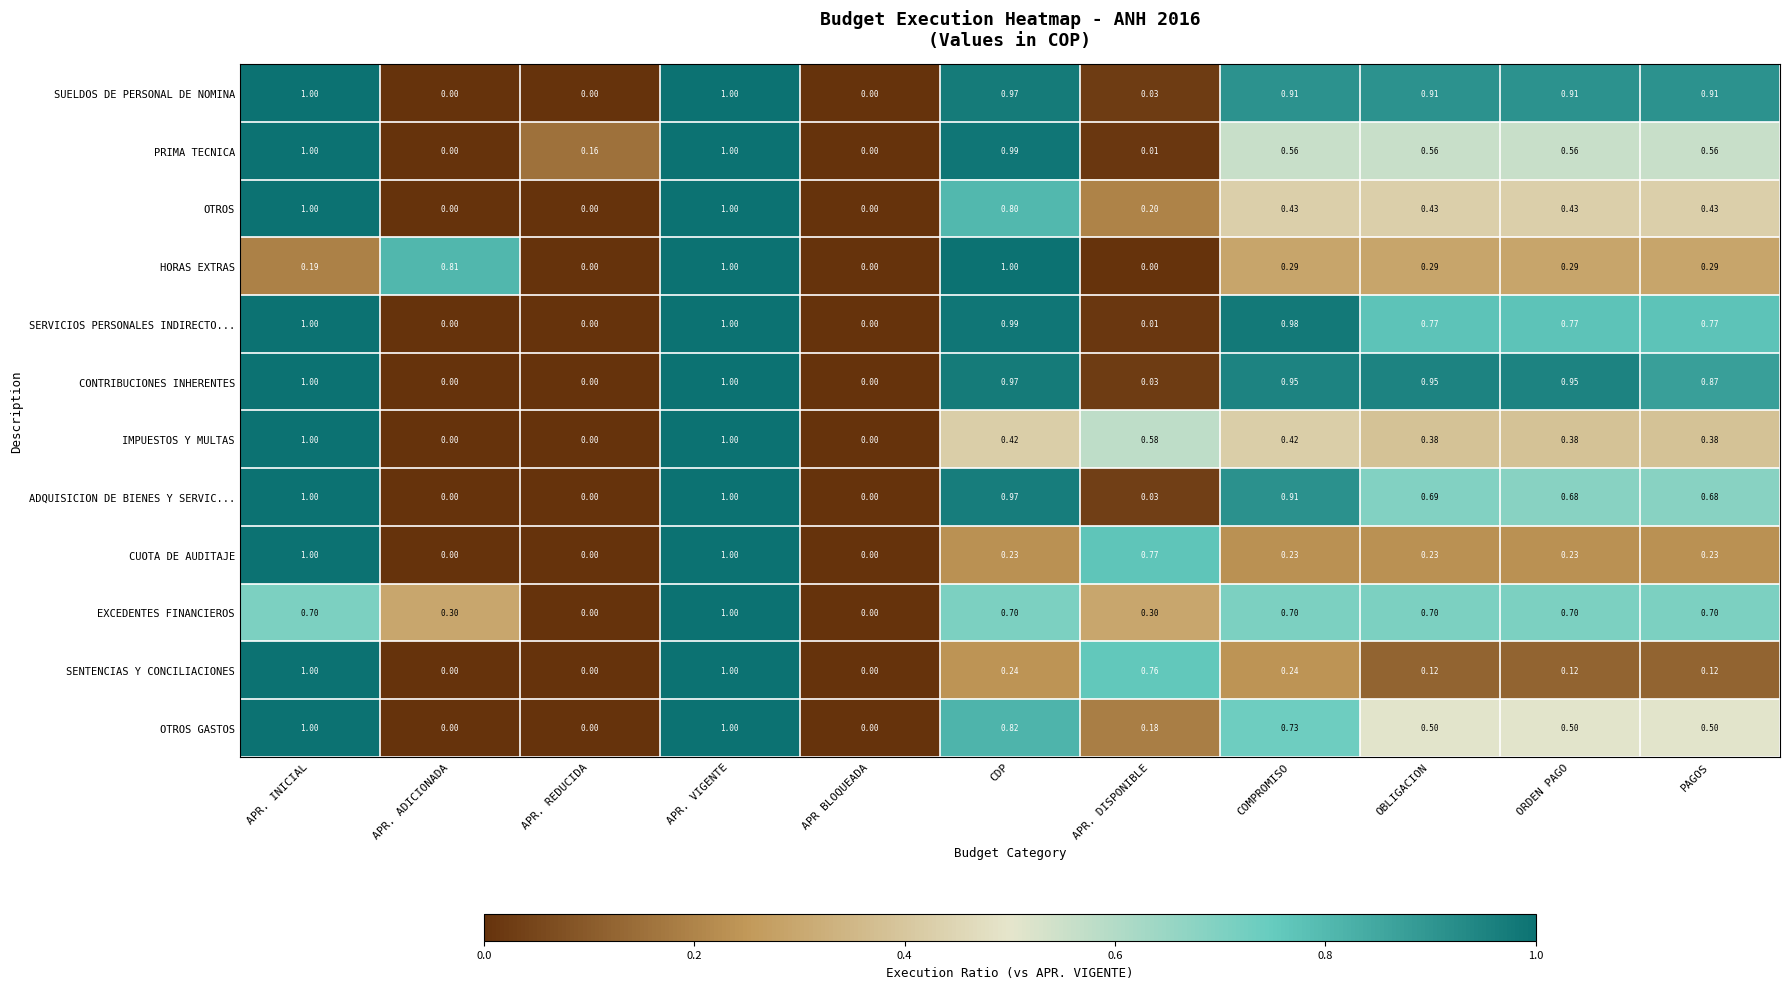

Which series has the largest total across all categories?

CONTRIBUCIONES INHERENTES